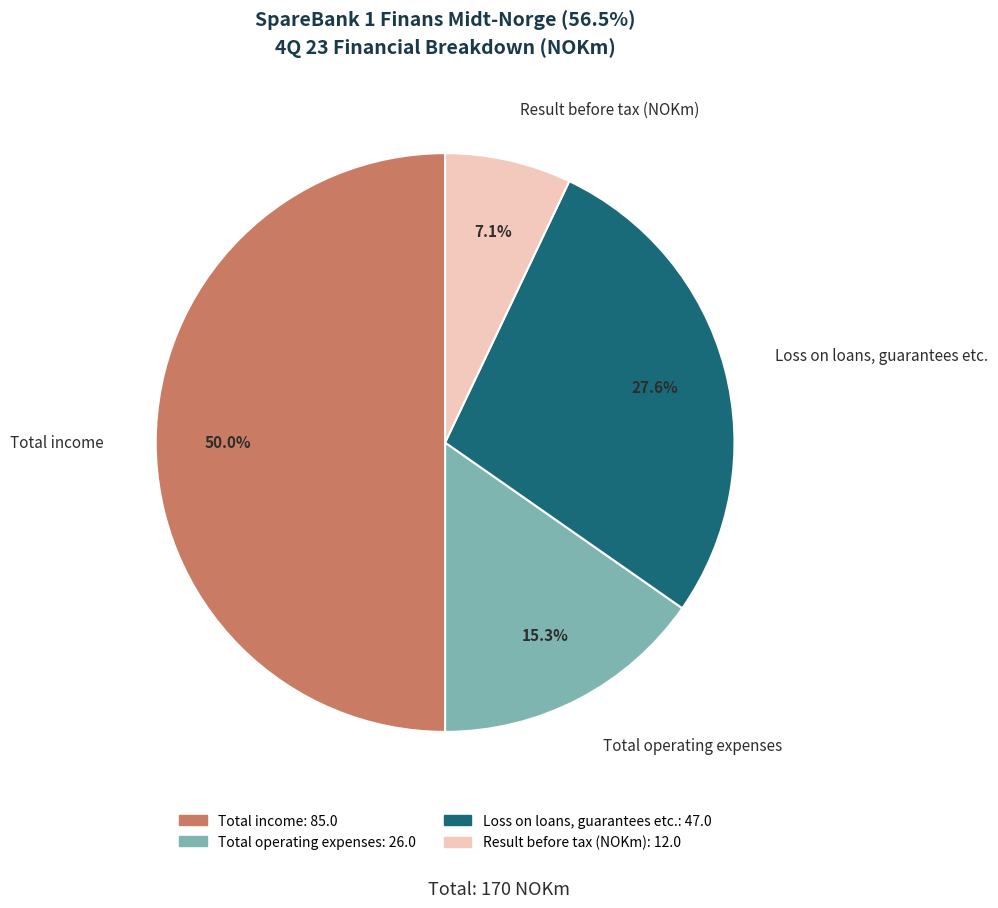

What is the ratio of the value at Loss on loans, guarantees etc. to the value at Result before tax (NOKm)?

3.9